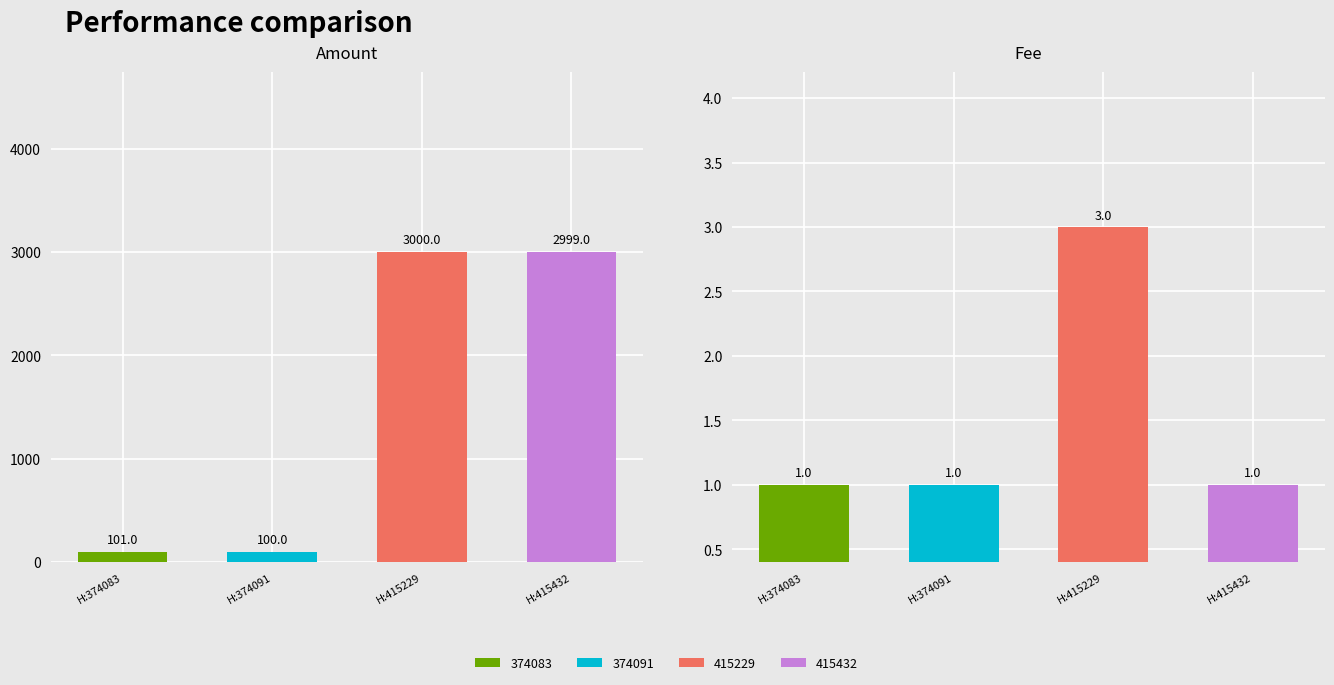

Rank the categories by Amount value from lowest to highest.

374091, 374083, 415432, 415229